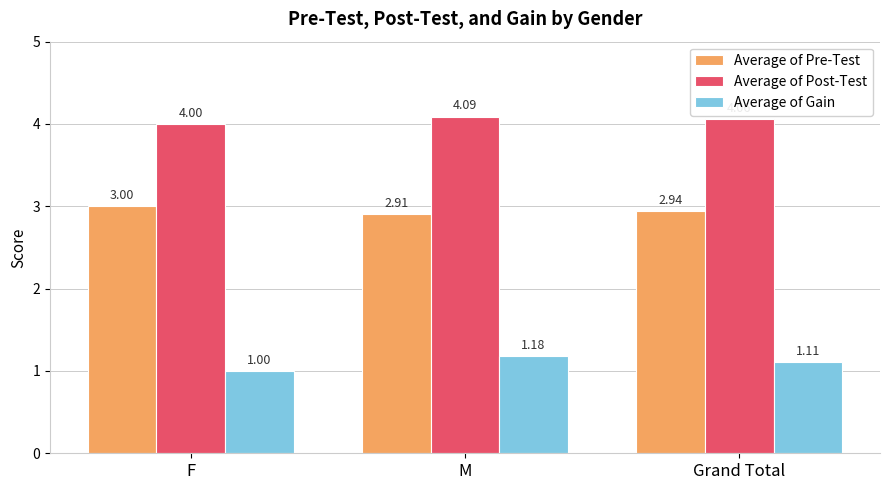

Which series changed the most between F and M?

Average of Gain